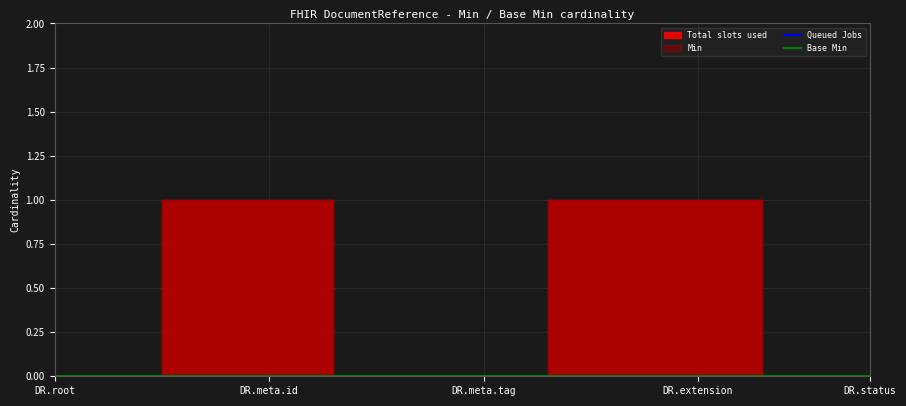

Reading left to right, extract all data points from this chart.

Total slots used: DocumentReference=0	DocumentReference.id=0	DocumentReference.meta=0	DocumentReference.meta.id=1	DocumentReference.meta.extension=1	DocumentReference.meta.versionId=1	DocumentReference.meta.lastUpdated=1	DocumentReference.meta.source=0	DocumentReference.meta.profile=0	DocumentReference.meta.security=0	DocumentReference.meta.tag=0	DocumentReference.implicitRules=0	DocumentReference.language=1	DocumentReference.text=1	DocumentReference.contained=1	DocumentReference.extension=1	DocumentReference.modifierExtension=1	DocumentReference.masterIdentifier=0	DocumentReference.identifier=0	DocumentReference.status=0
Queued Jobs: DocumentReference=0	DocumentReference.id=0	DocumentReference.meta=0	DocumentReference.meta.id=0	DocumentReference.meta.extension=0	DocumentReference.meta.versionId=0	DocumentReference.meta.lastUpdated=0	DocumentReference.meta.source=0	DocumentReference.meta.profile=0	DocumentReference.meta.security=0	DocumentReference.meta.tag=0	DocumentReference.implicitRules=0	DocumentReference.language=0	DocumentReference.text=0	DocumentReference.contained=0	DocumentReference.extension=0	DocumentReference.modifierExtension=0	DocumentReference.masterIdentifier=0	DocumentReference.identifier=0	DocumentReference.status=0
Base Min: DocumentReference=0	DocumentReference.id=0	DocumentReference.meta=0	DocumentReference.meta.id=0	DocumentReference.meta.extension=0	DocumentReference.meta.versionId=0	DocumentReference.meta.lastUpdated=0	DocumentReference.meta.source=0	DocumentReference.meta.profile=0	DocumentReference.meta.security=0	DocumentReference.meta.tag=0	DocumentReference.implicitRules=0	DocumentReference.language=0	DocumentReference.text=0	DocumentReference.contained=0	DocumentReference.extension=0	DocumentReference.modifierExtension=0	DocumentReference.masterIdentifier=0	DocumentReference.identifier=0	DocumentReference.status=0
Min: DocumentReference=0	DocumentReference.id=0	DocumentReference.meta=0	DocumentReference.meta.id=1	DocumentReference.meta.extension=1	DocumentReference.meta.versionId=1	DocumentReference.meta.lastUpdated=1	DocumentReference.meta.source=0	DocumentReference.meta.profile=0	DocumentReference.meta.security=0	DocumentReference.meta.tag=0	DocumentReference.implicitRules=0	DocumentReference.language=1	DocumentReference.text=1	DocumentReference.contained=1	DocumentReference.extension=1	DocumentReference.modifierExtension=1	DocumentReference.masterIdentifier=0	DocumentReference.identifier=0	DocumentReference.status=0